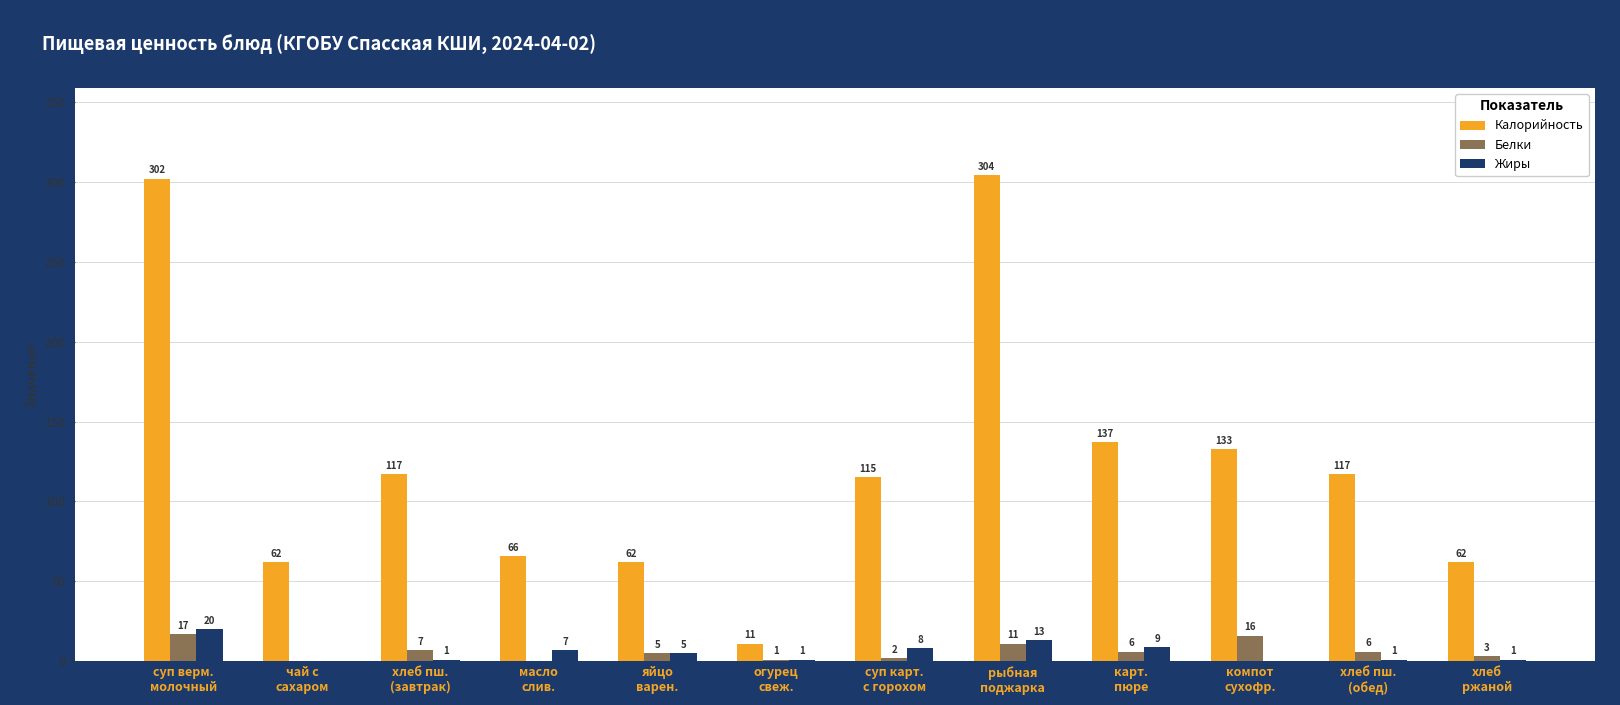

How many categories are shown in the chart?

12